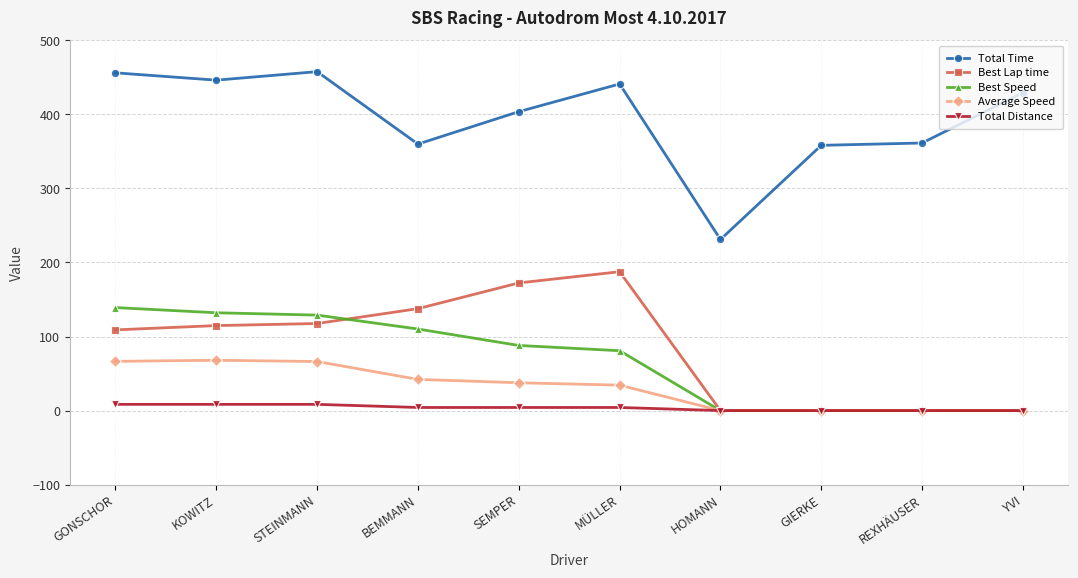

At how many categories does at least one series exceed 420?

5